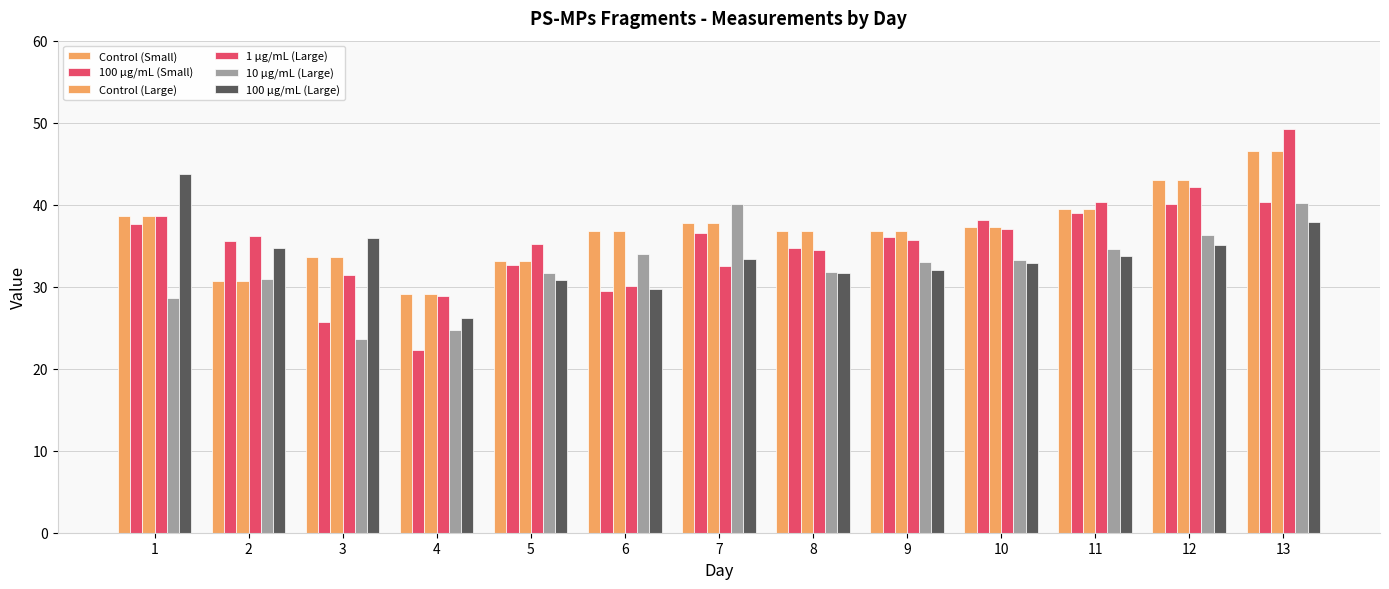

What is the value of the 10 µg/mL (Large) bar at the 13th from the left?

40.2